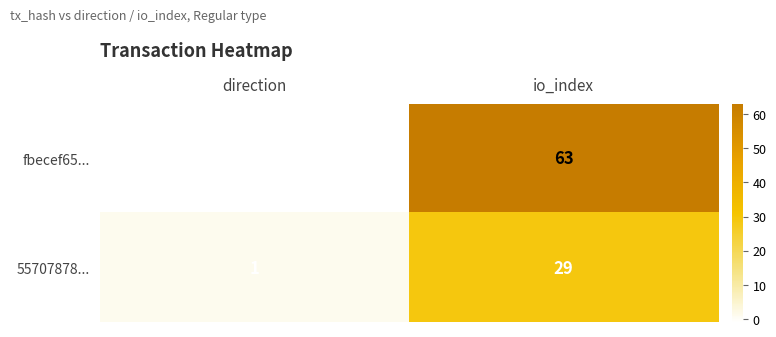

Which series has the widest spread of values?

fbecef65...